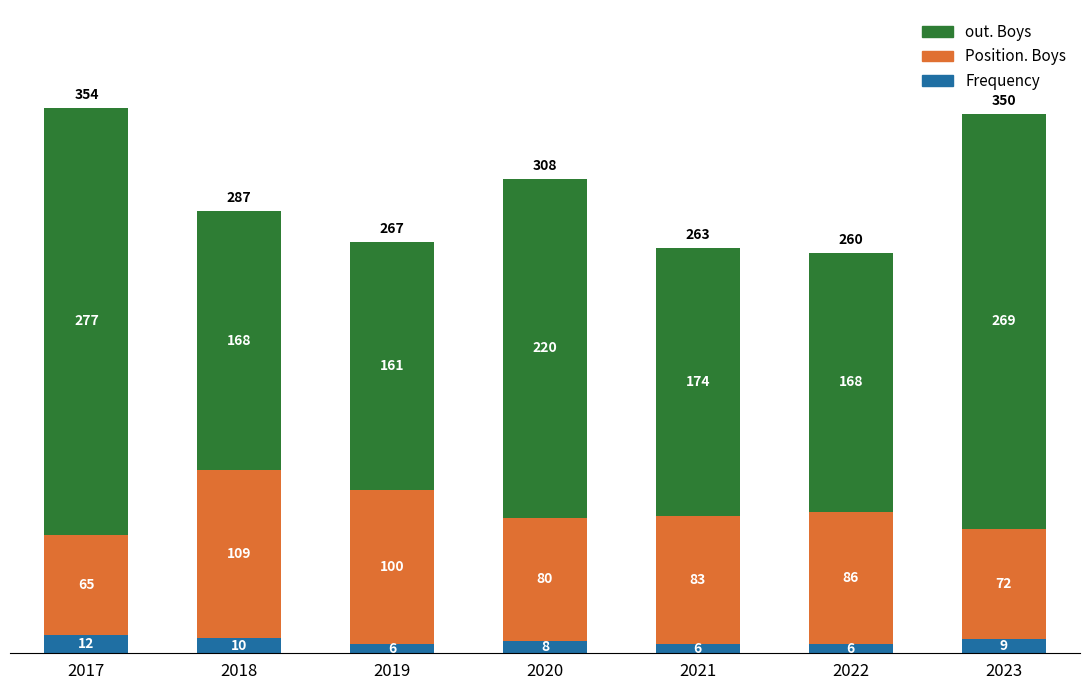

At which category is the sum across all series the highest?

2017